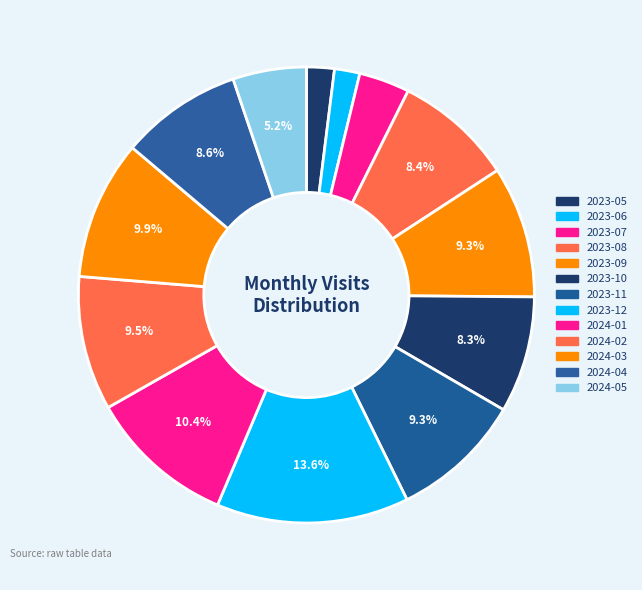

What is the ratio of the value at 2024-01 to the value at 2023-11?

1.1